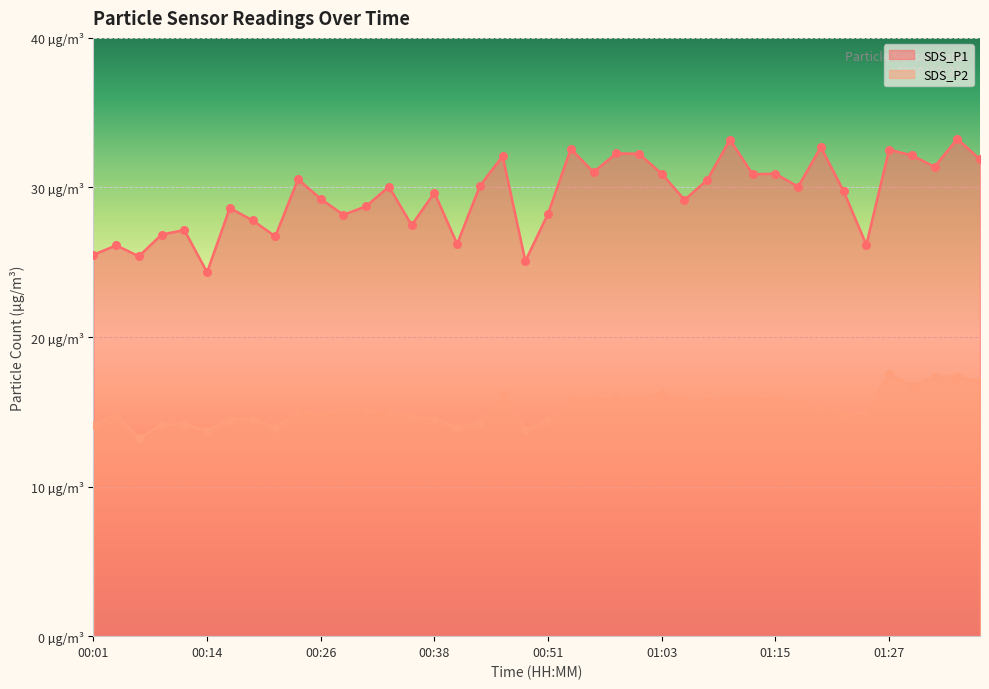

Which series reaches the maximum Y coordinate?

SDS_P1